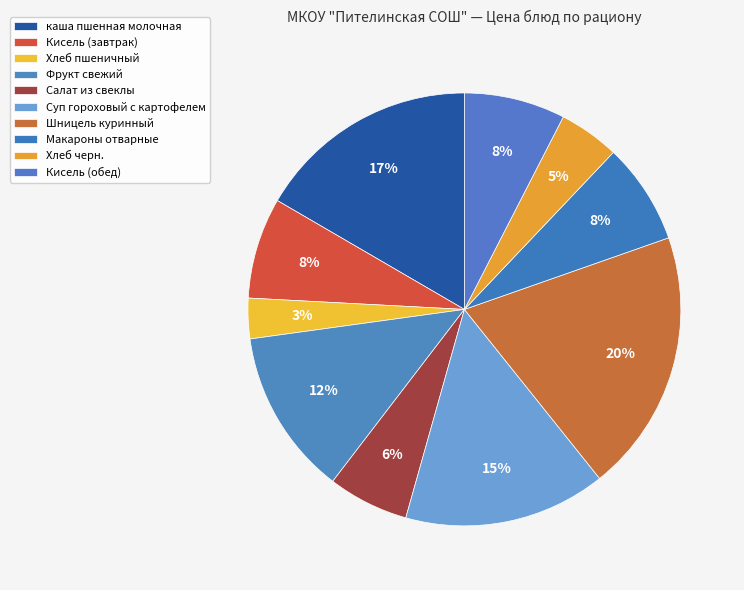

How many segments does this pie chart have?

10